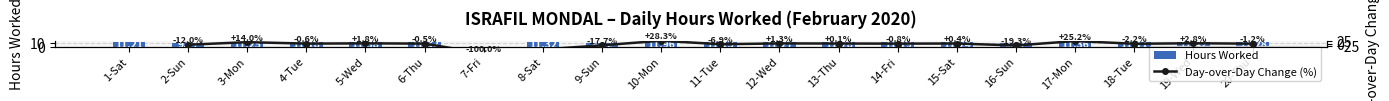

Which has a higher value, 6-Thu or 14-Fri?

6-Thu